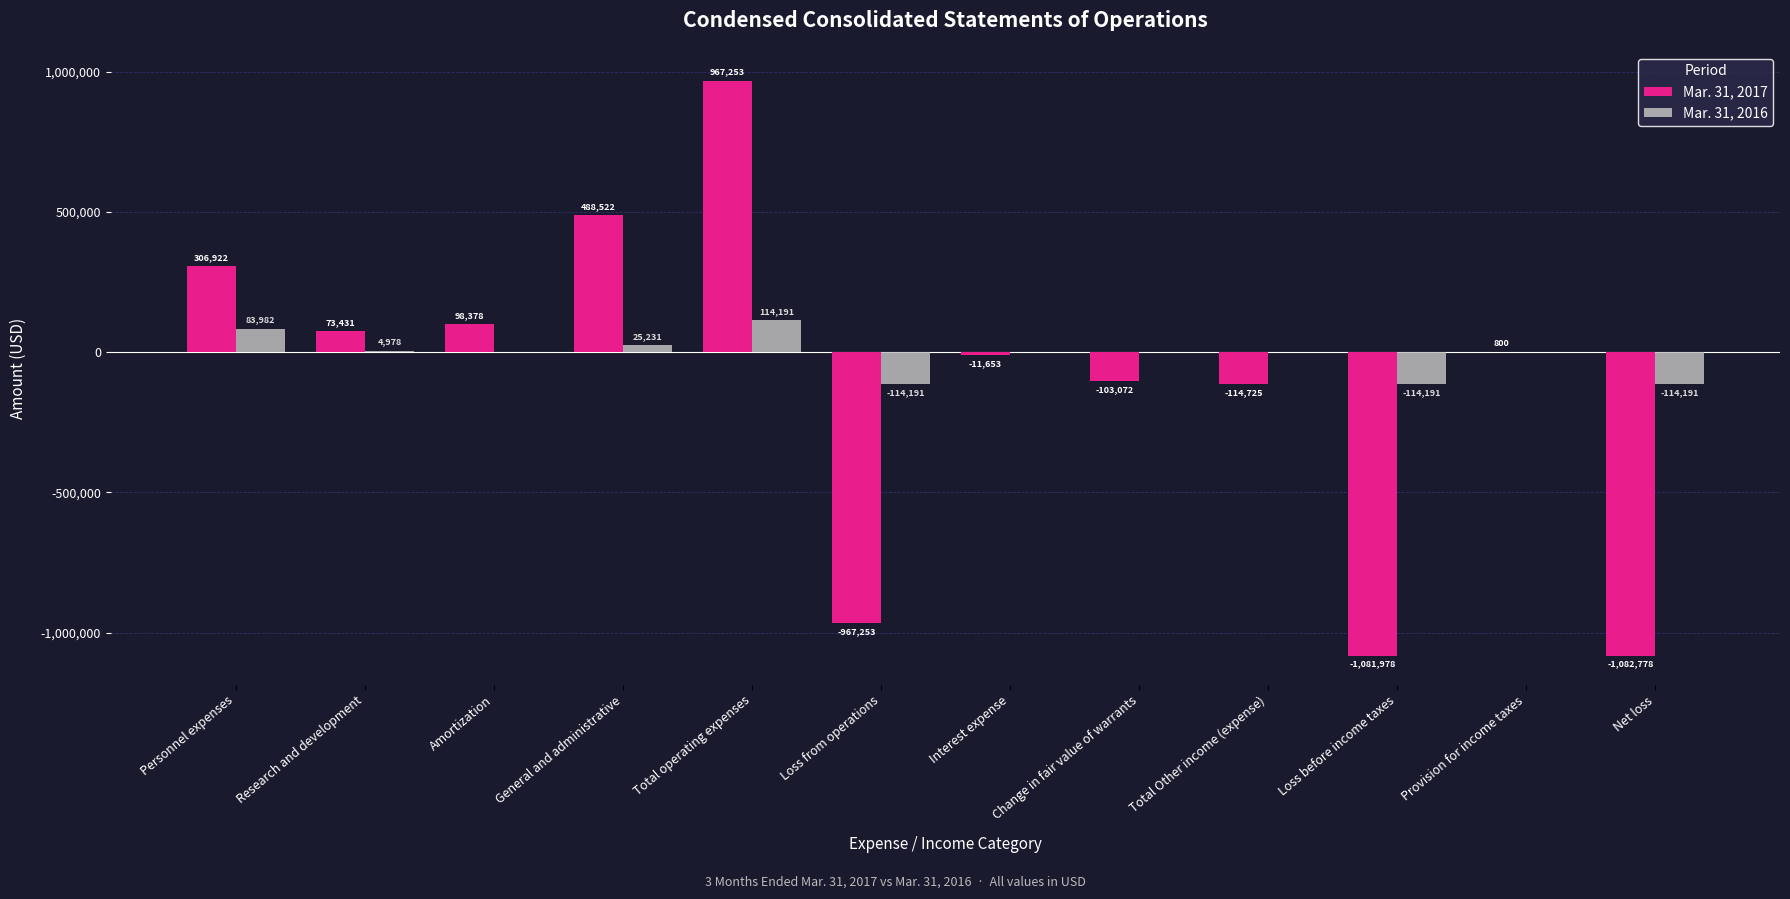

Reading left to right, list all the values displayed in this chart.

Mar. 31, 2017: 306922	73431	98378	488522	967253	-967253	-11653	-103072	-114725	-1081978	800	-1082778
Mar. 31, 2016: 83982	4978	0	25231	114191	-114191	0	0	0	-114191	0	-114191